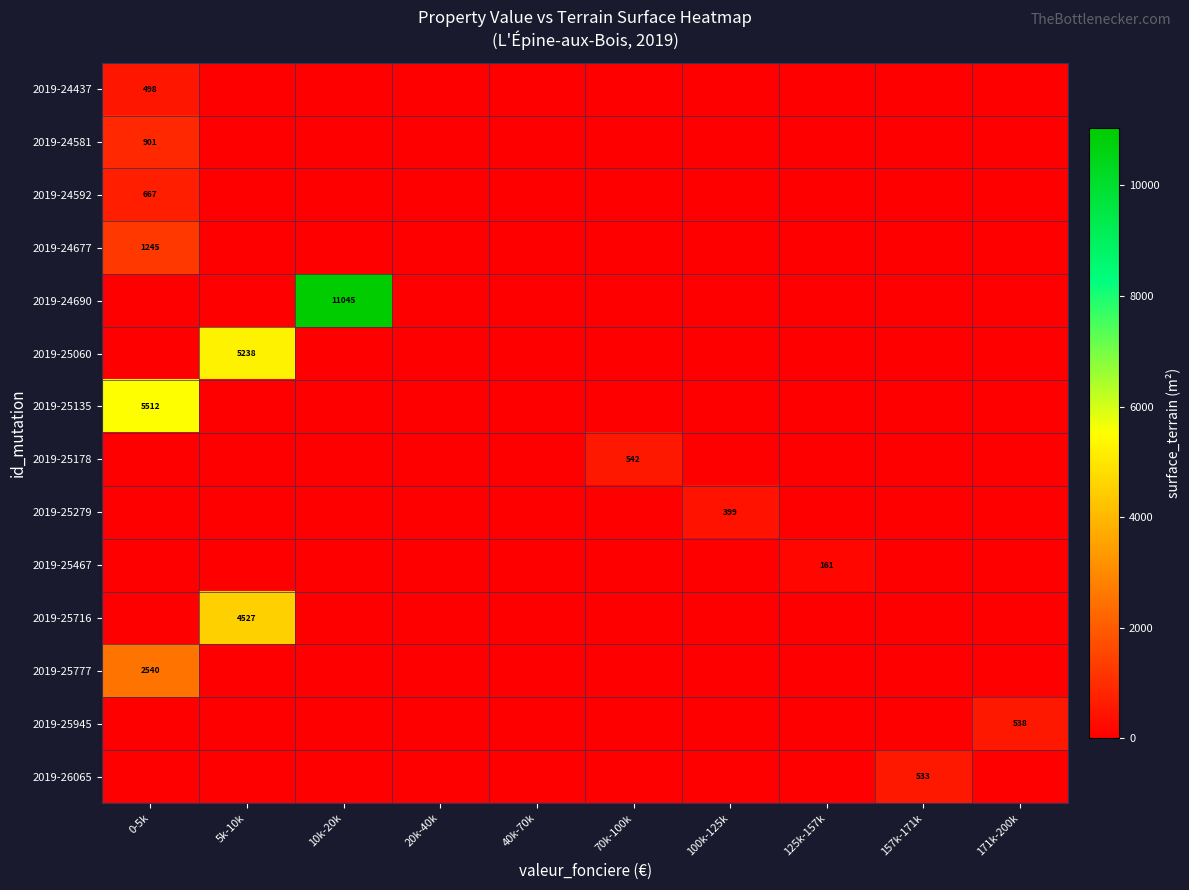

At how many categories does at least one series exceed 6589?

1